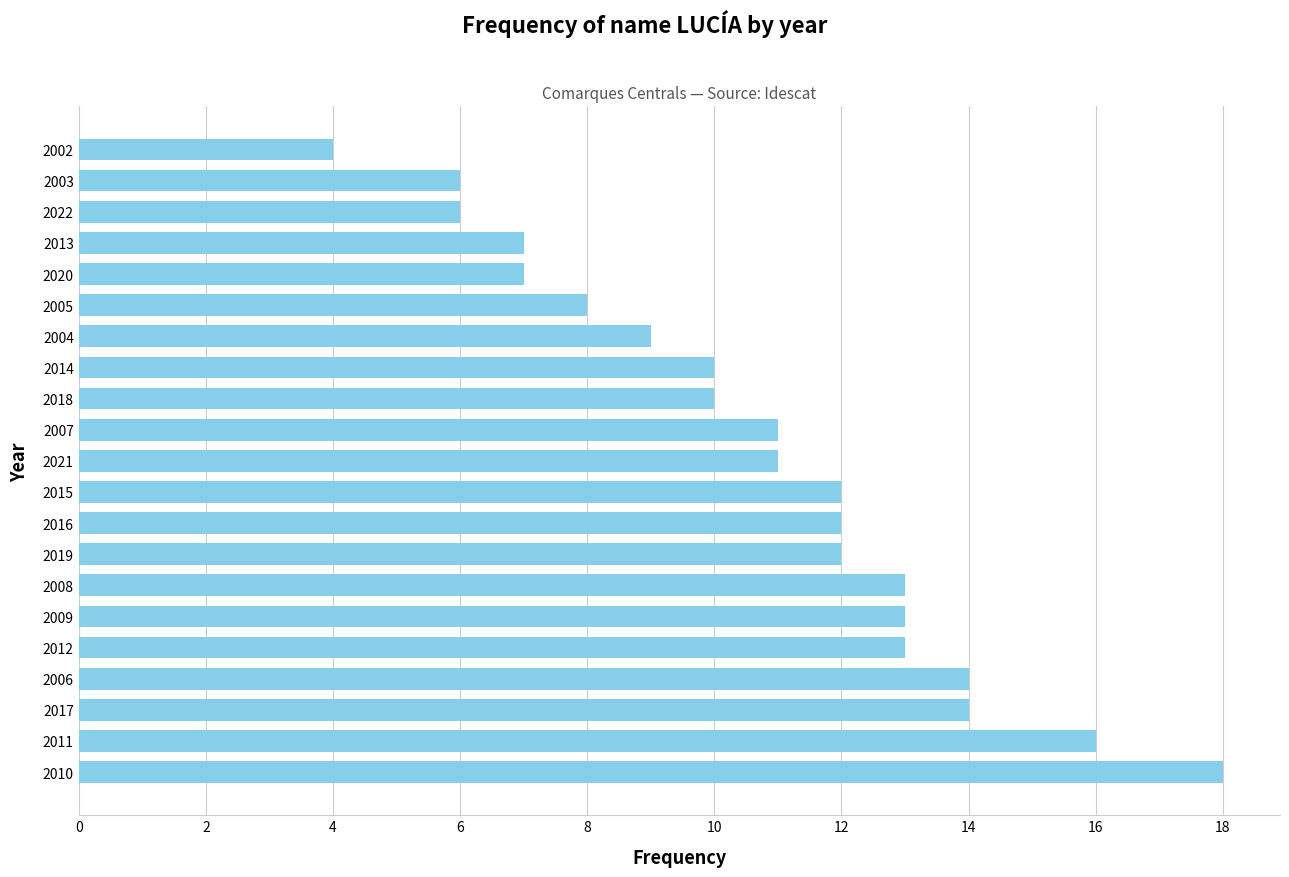

What is the ratio of the value at 2019 to the value at 2014?

1.2